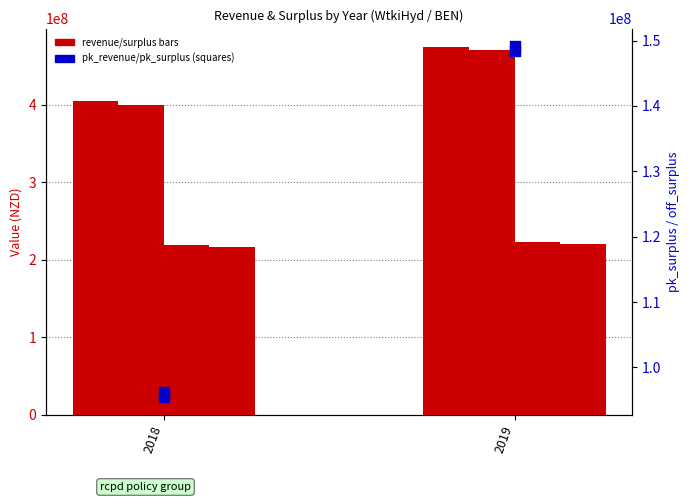

Is the value of revenue at 2019 greater than the value of off_surplus at 2018?

Yes